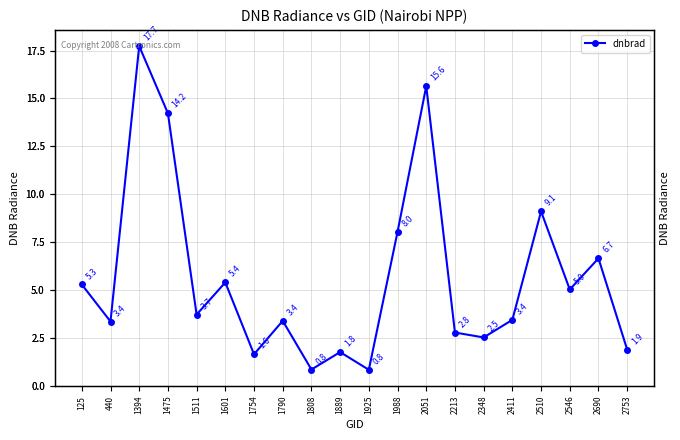

Is this an area chart (filled region under the line)?

No